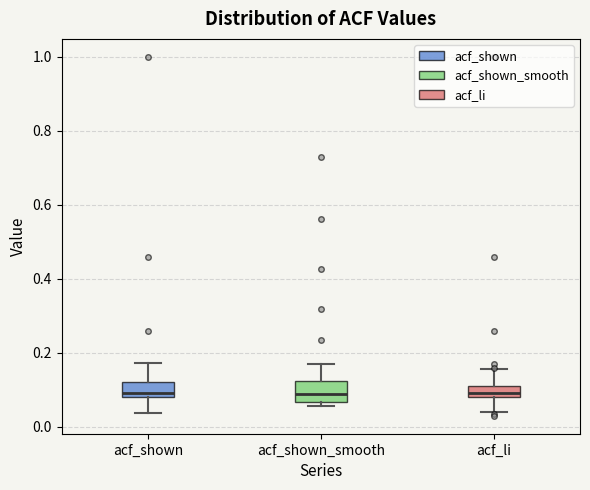

Reading left to right, read every box against the y-axis: the position of its median line, the range the box covers, and the ends of its whiskers. The values are not printed on the chart, so give them approximately, as read against the axis.

acf_shown: median 0.10, box 0.08 to 0.12, whiskers 0.04 to 0.18
acf_shown_smooth: median 0.08, box 0.06 to 0.12, whiskers 0.06 (just below the box's lower edge) to 0.18
acf_li: median 0.10, box 0.08 to 0.12, whiskers 0.04 to 0.16